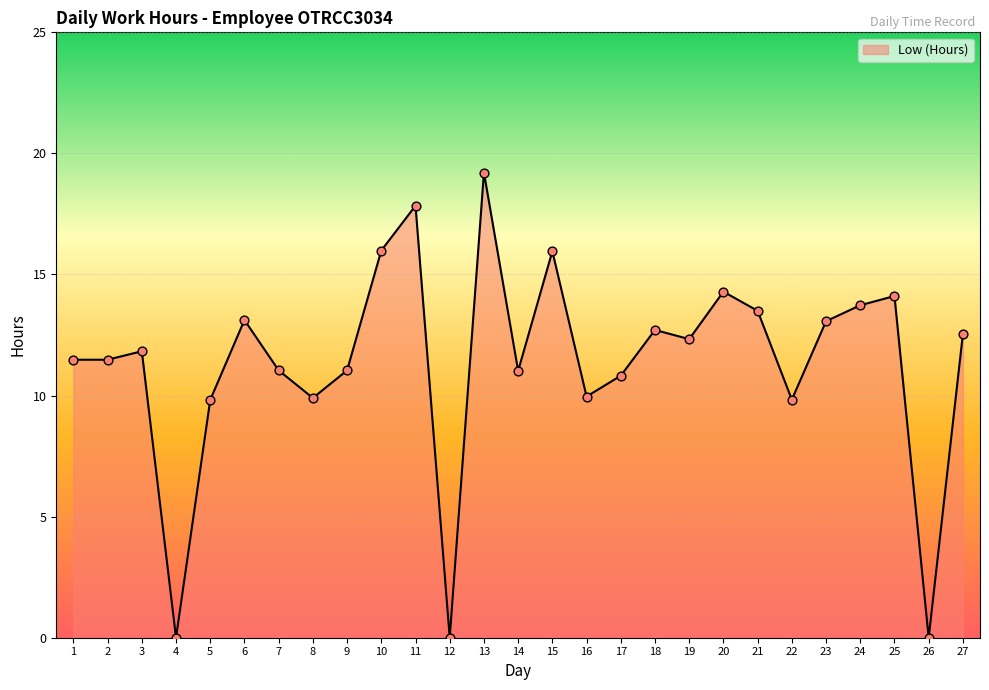

Which has a higher value, 5 or 10?

10